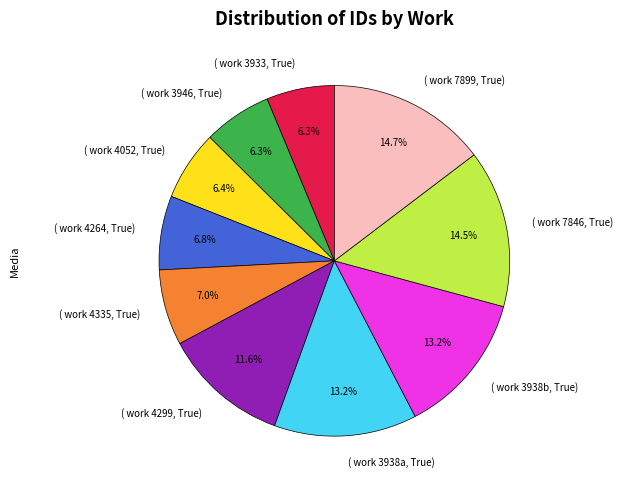

Does any single category account for the majority?

No